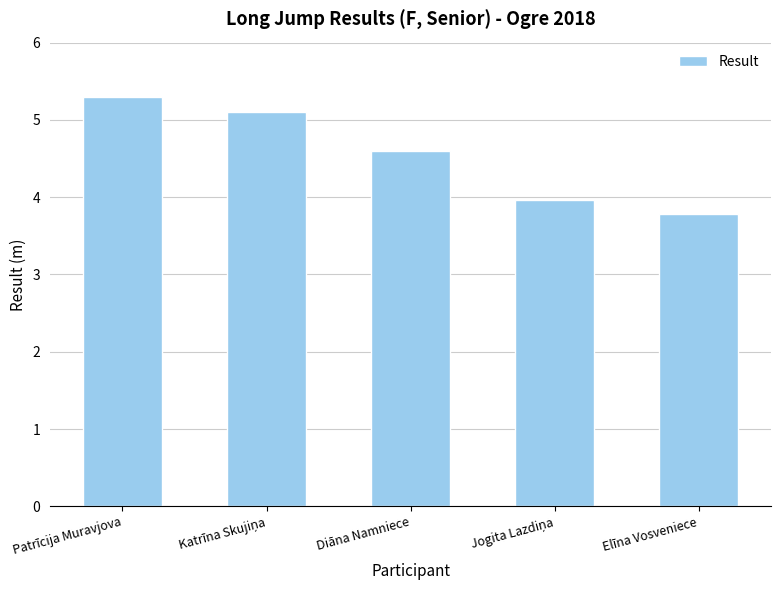

Reading left to right, what are all the values shown in this chart?

5.3	5.1	4.6	4.0	3.8